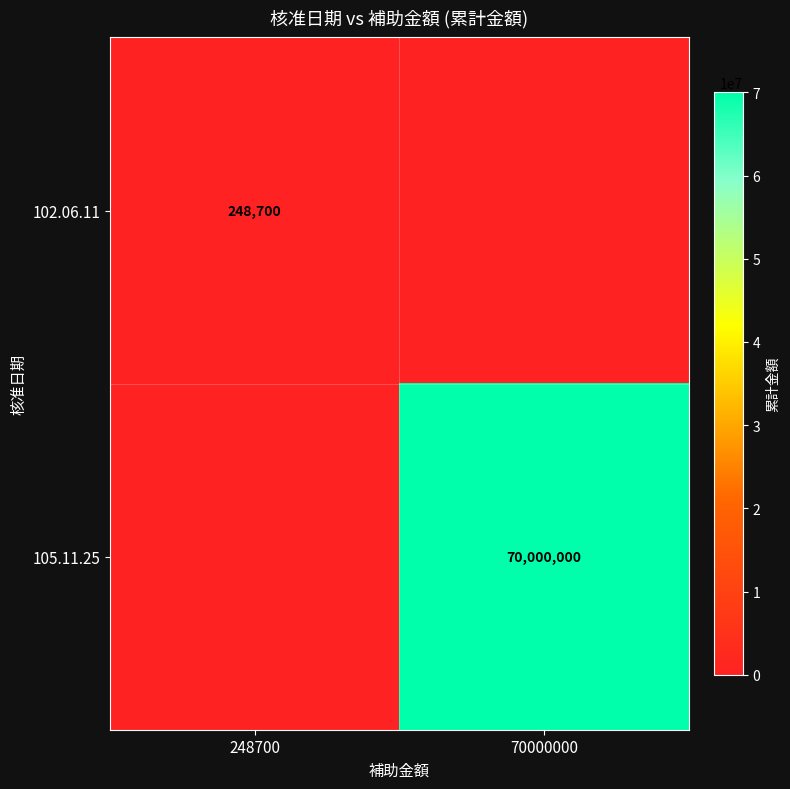

True or false: 105.11.25 has a value of 70000000 at 70000000.

True